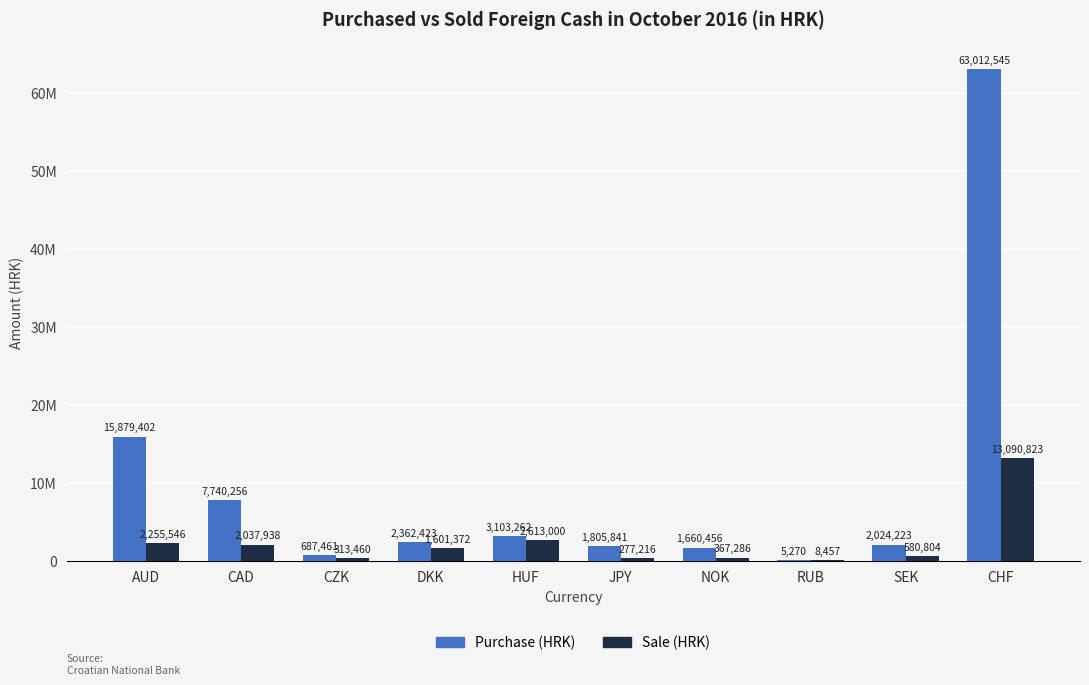

Rank the categories by Sale (HRK) value from lowest to highest.

RUB, JPY, CZK, NOK, SEK, DKK, CAD, AUD, HUF, CHF